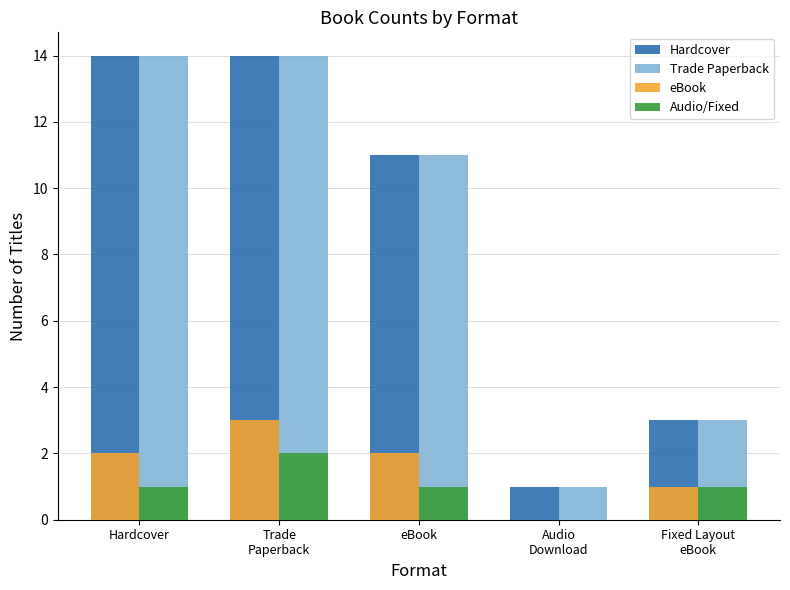

True or false: Trade Paperback has a value of 11 at eBook.

True